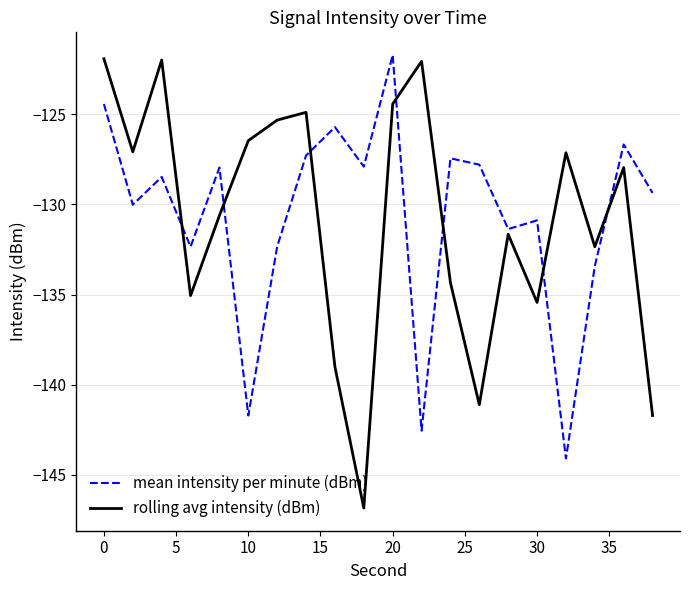

Which series ends up on top after the final intersection of rolling avg intensity (dBm) and mean intensity per minute (dBm)?

mean intensity per minute (dBm)